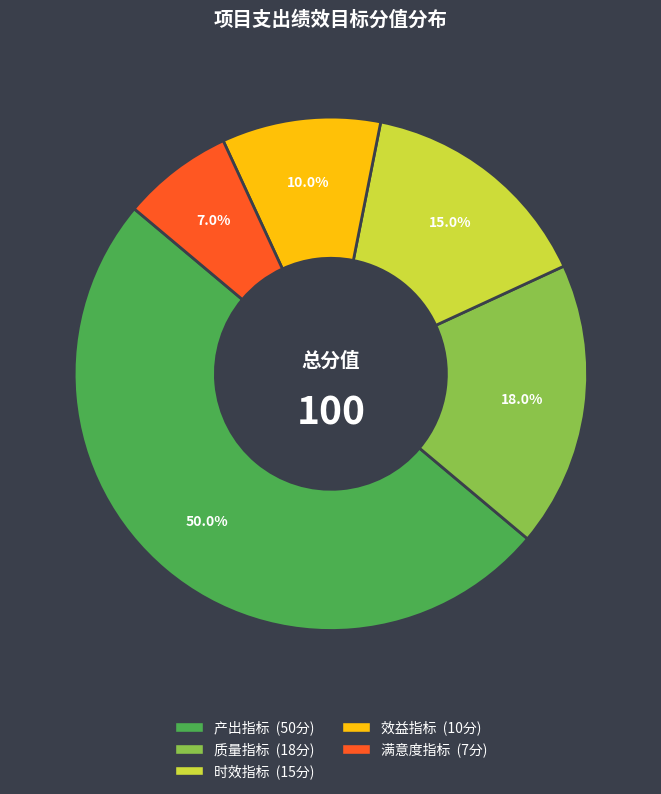

To the nearest percent, what is the difference between the 时效指标 and 效益指标 slice percentages?

5%